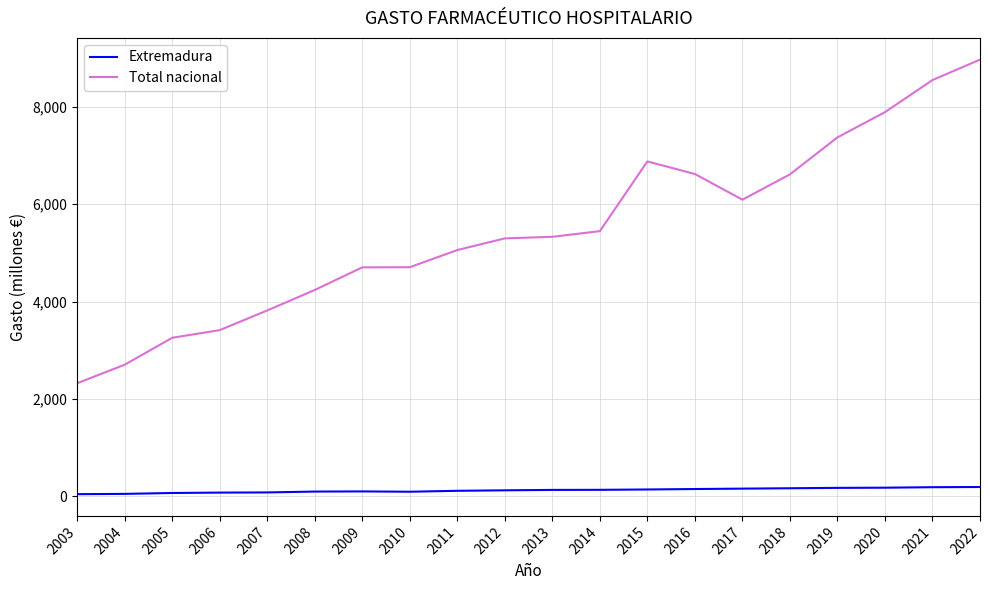

The Total nacional series shows 9714.2 at 2018. True or false?

False